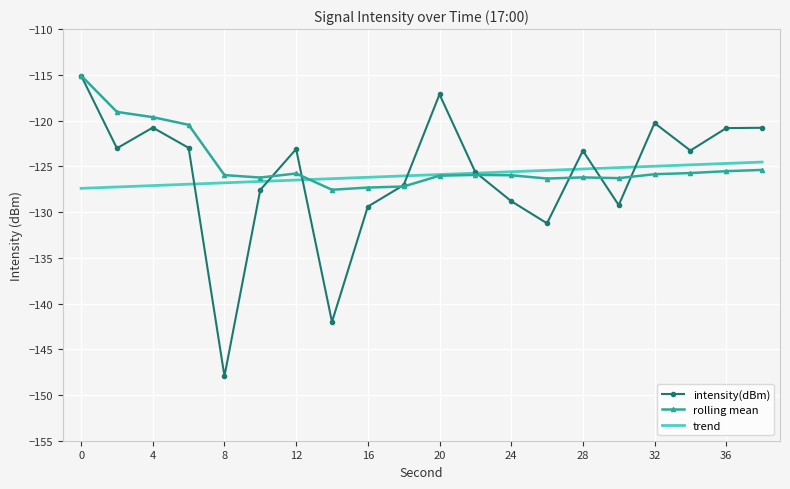

In intensity(dBm), how many points are lower than both neighbors (excluding endpoints)?

6